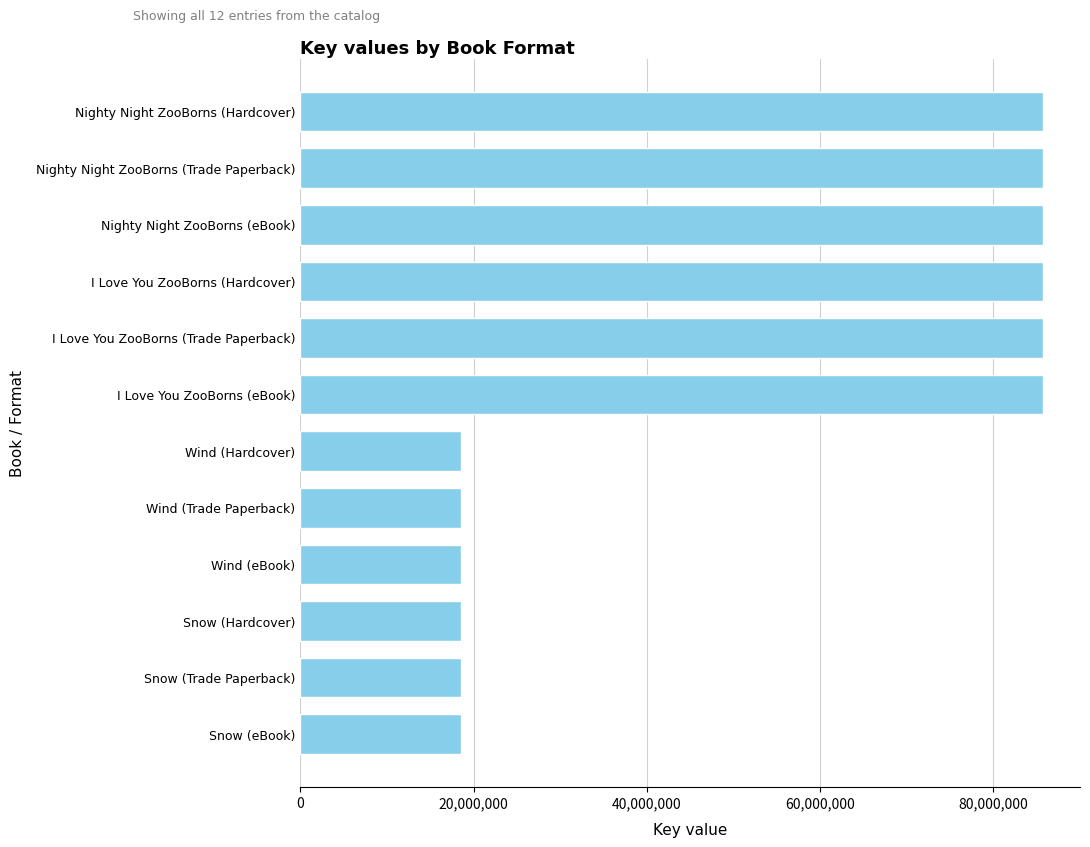

What is the sum of the values at Wind (Trade Paperback) and Snow (eBook)?

37133189